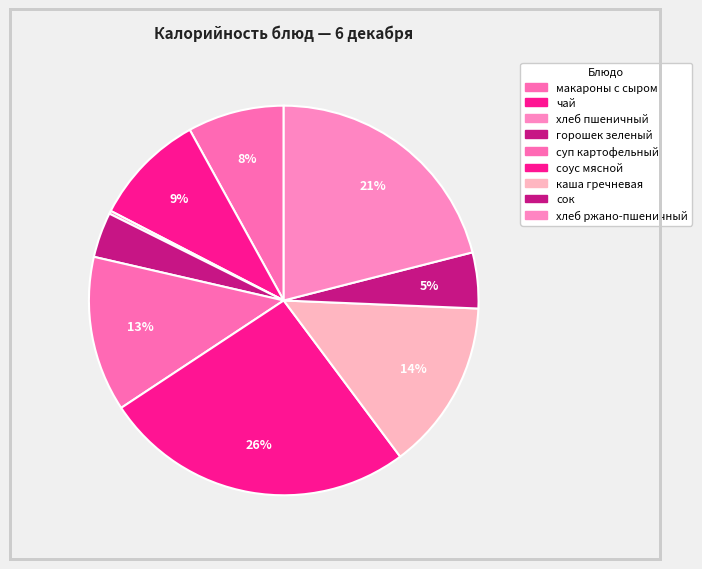

Does каша гречневая account for over 50% of the chart?

No